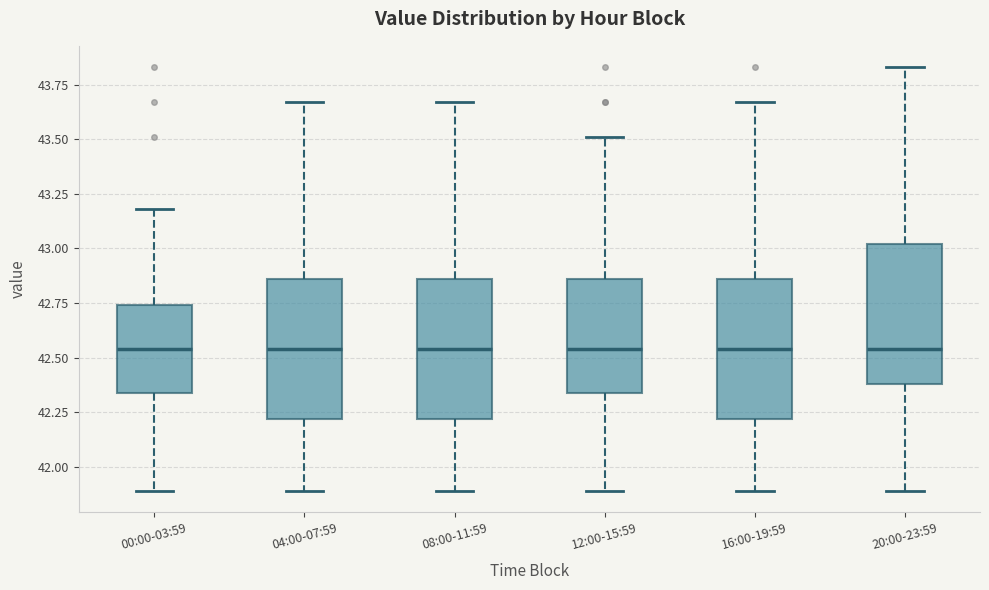

Where does the upper whisker of the box for 20:00-23:59 end on the y-axis? The values are not printed on the chart, so give them approximately, as read against the axis.

43.85